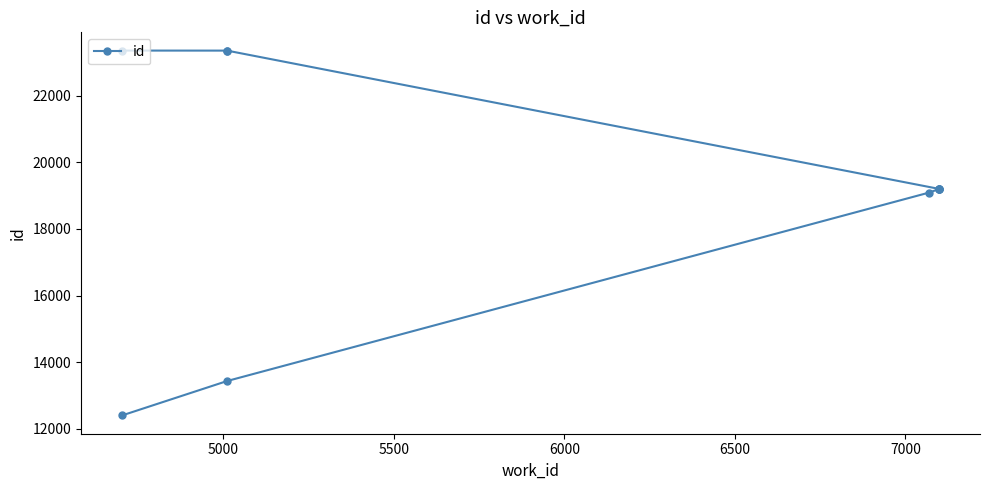

Reading left to right, transcribe all the data shown in this chart.

12400	13436	19095	19201	19202	19203	19204	23356	23357	23358